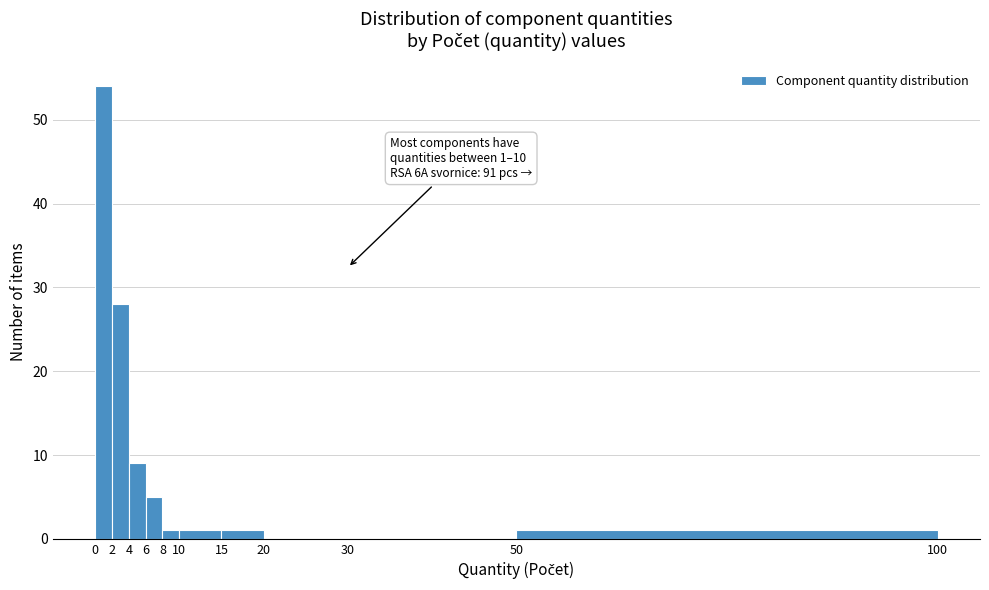

Which range on the x-axis has the tallest bar?

0 to 2